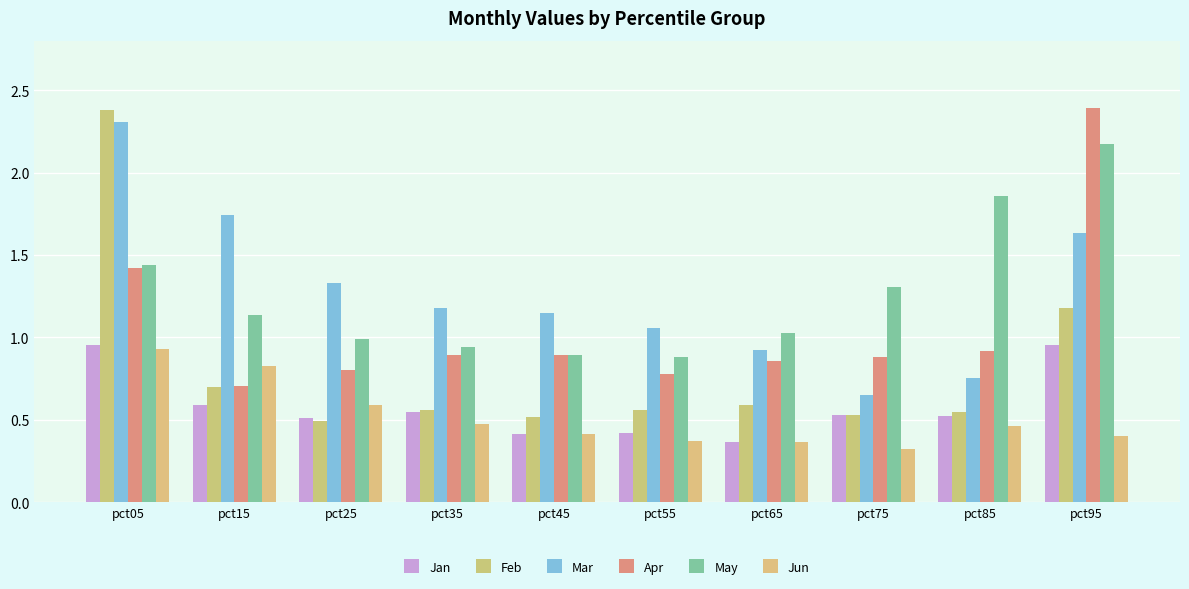

Count the number of data series in this chart.

6